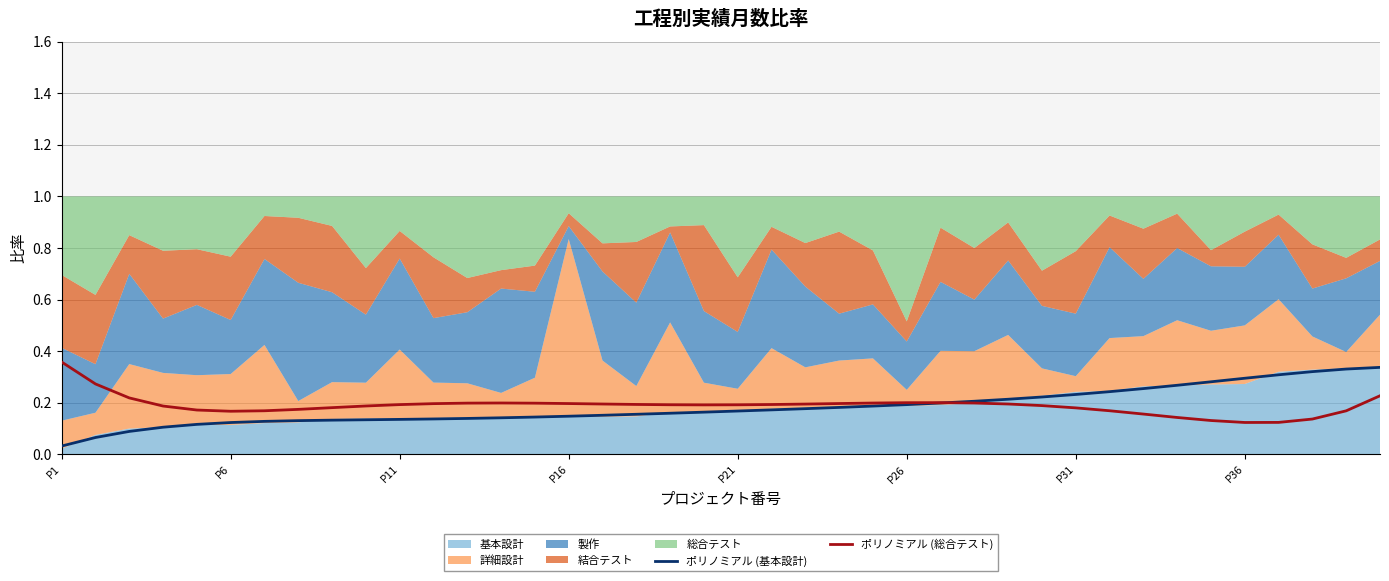

True or false: ポリノミアル (総合テスト) has a value of 0.2 at P11.

True